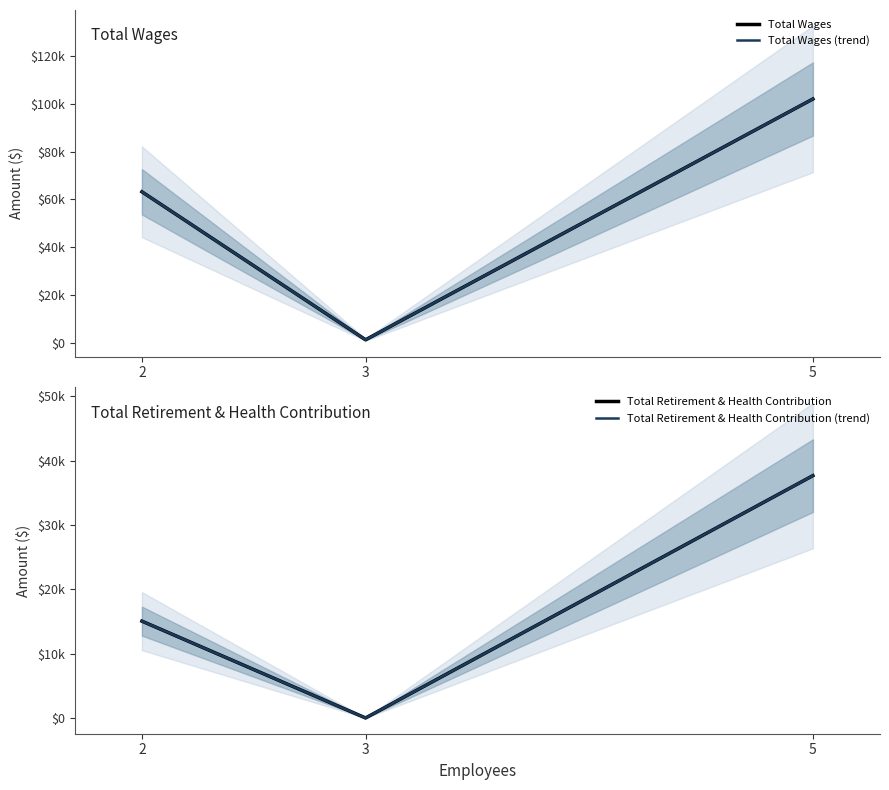

What is the sum of all Total Wages (trend) values?

166582